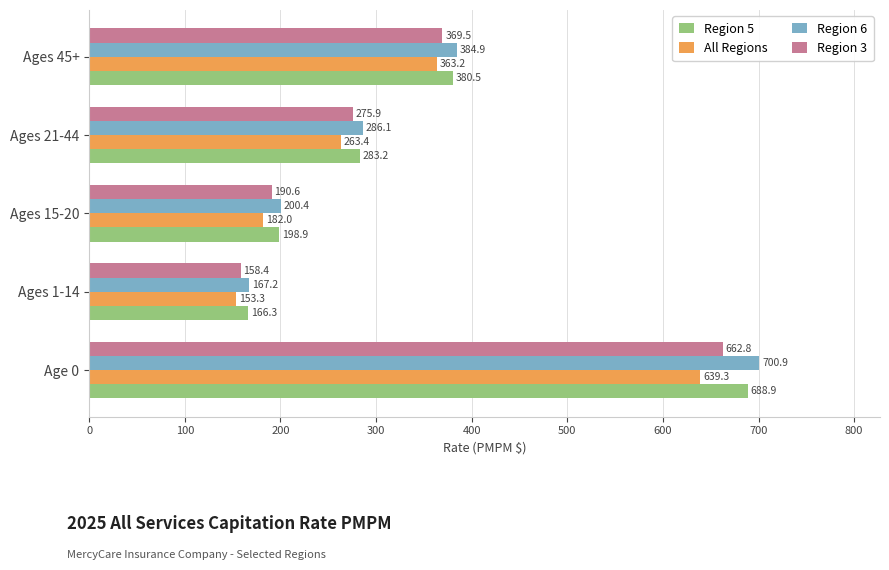

What is the total value across all series at Ages 45+?

1498.1